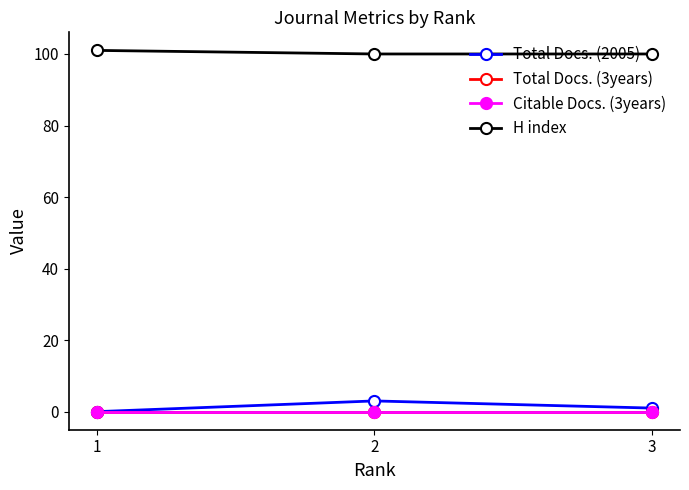

Which category has the highest value in the Total Docs. (2005) series?

2